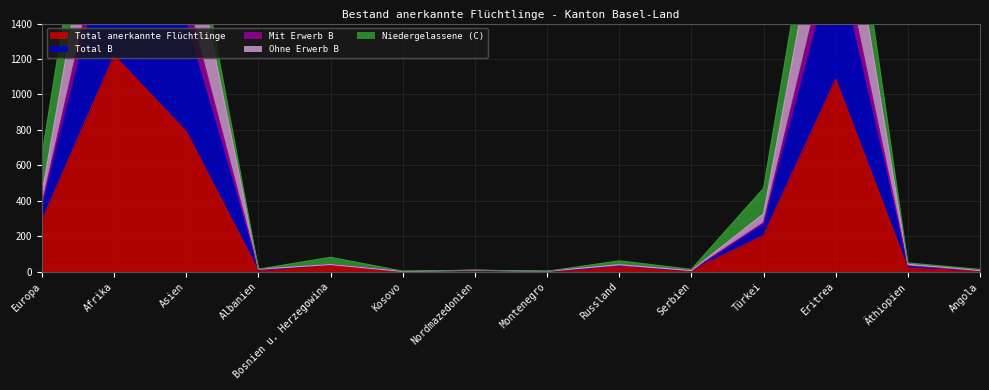

Where is Total anerkannte Flüchtlinge nearest to the value 610?

Asien